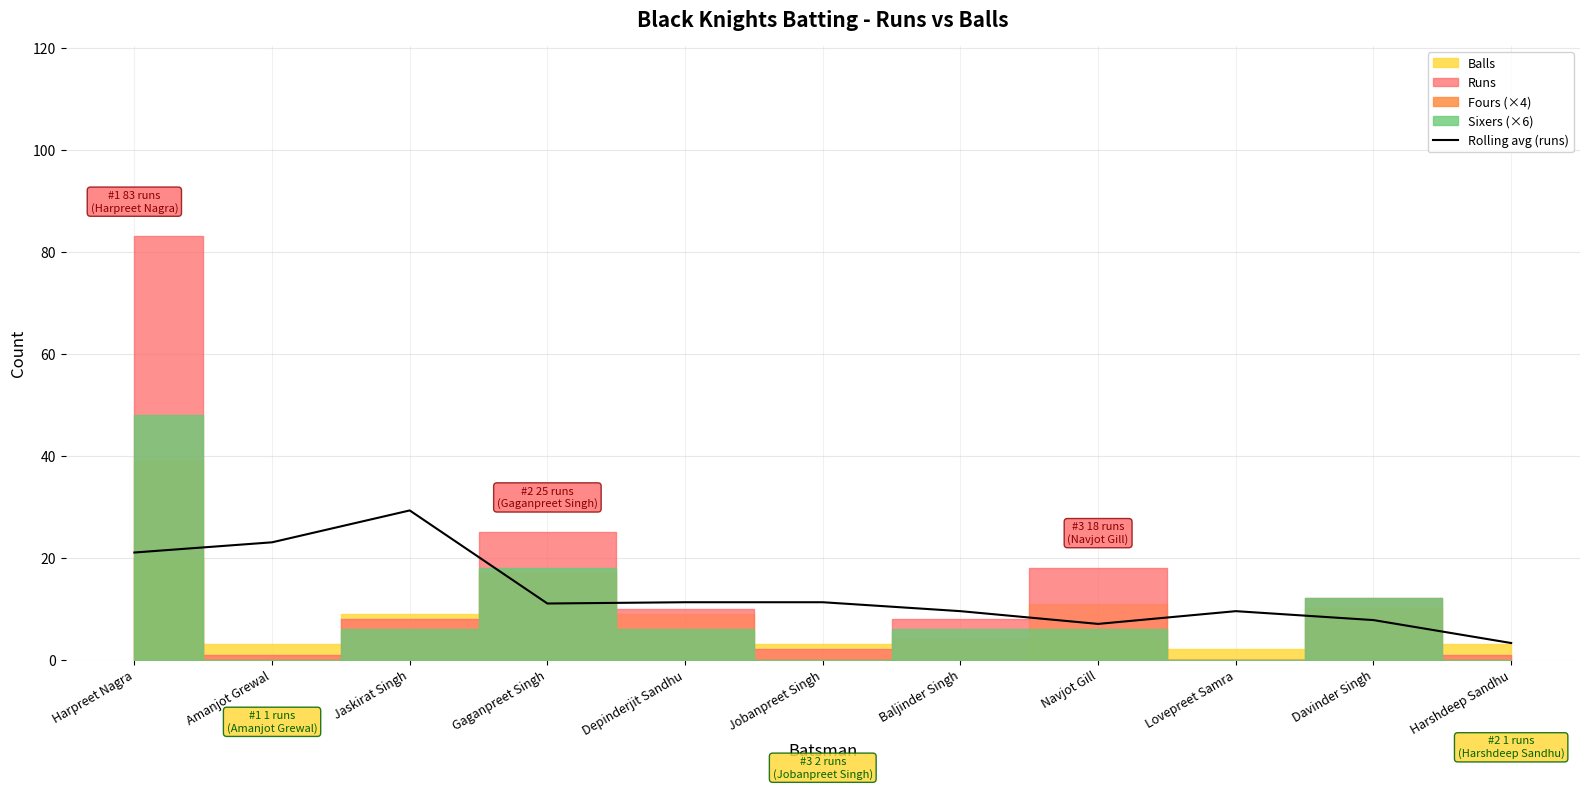

How many values exceed 11?

5